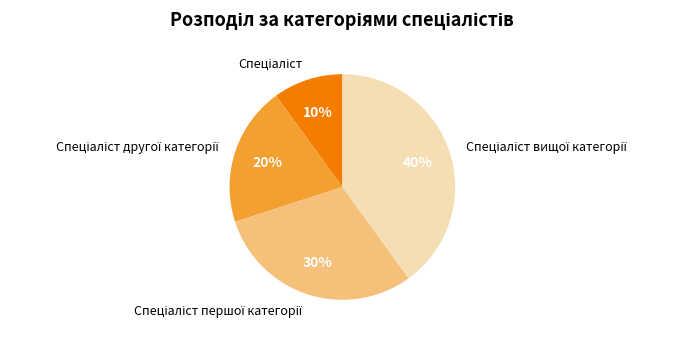

How many segments does this pie chart have?

4